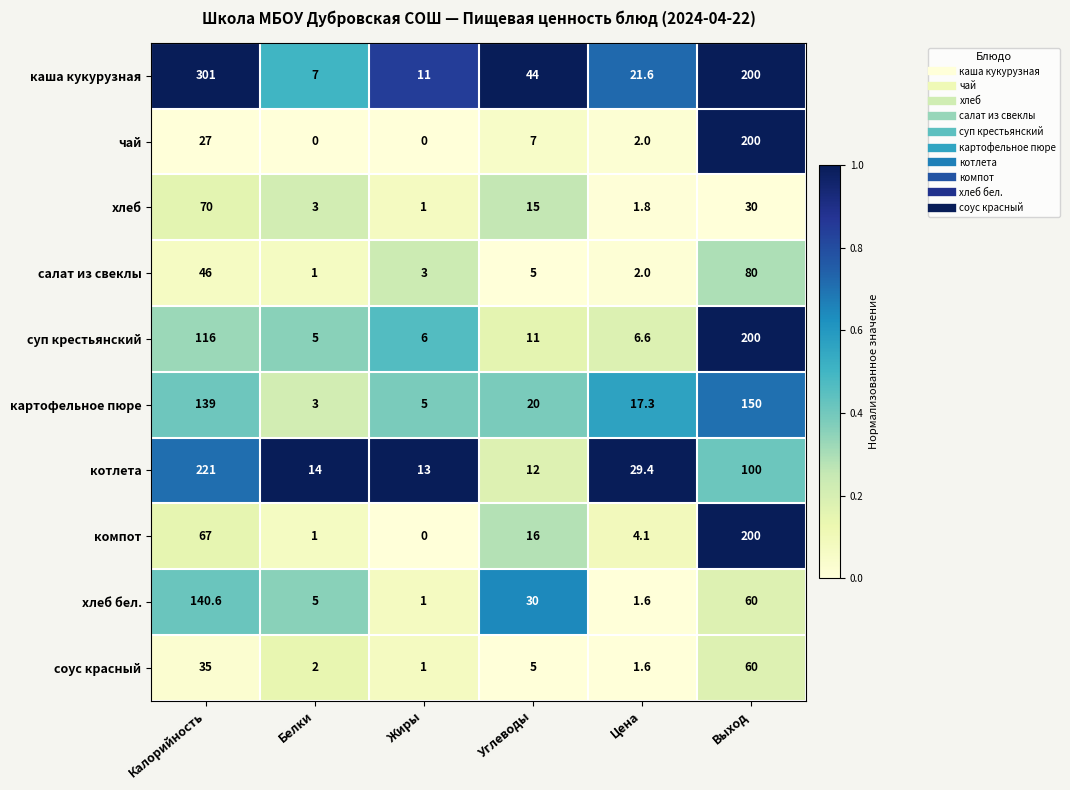

At how many categories does at least one series exceed 0?

6